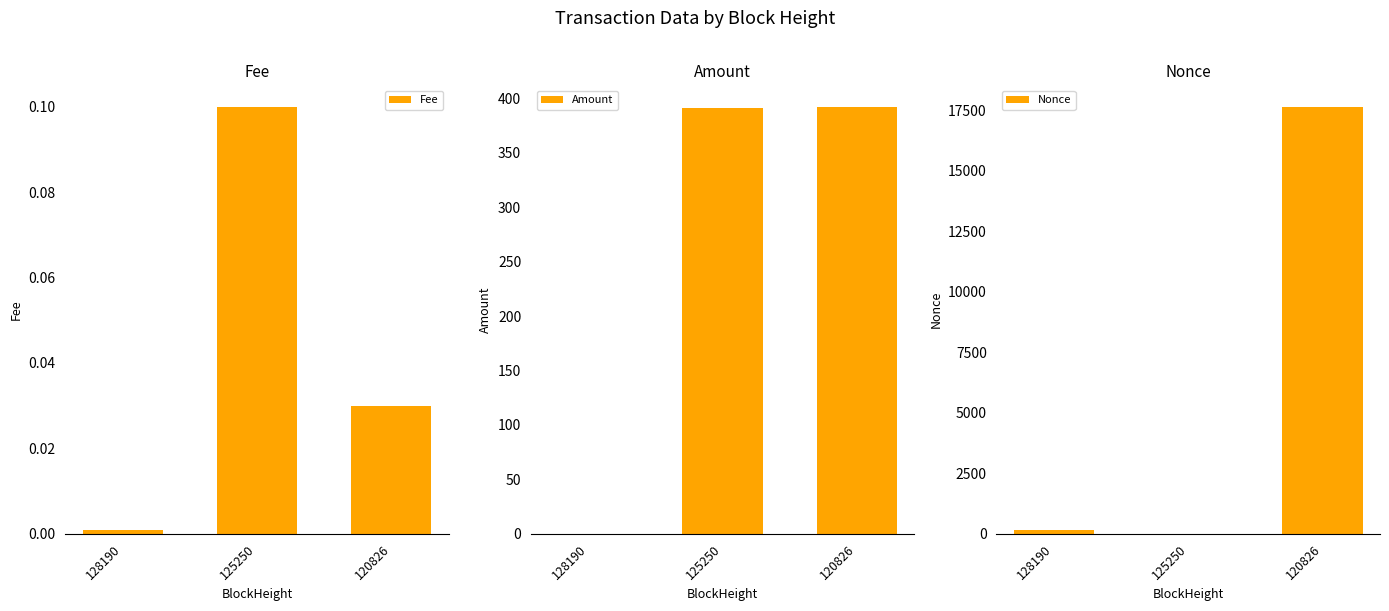

Which series has the largest total across all categories?

Nonce